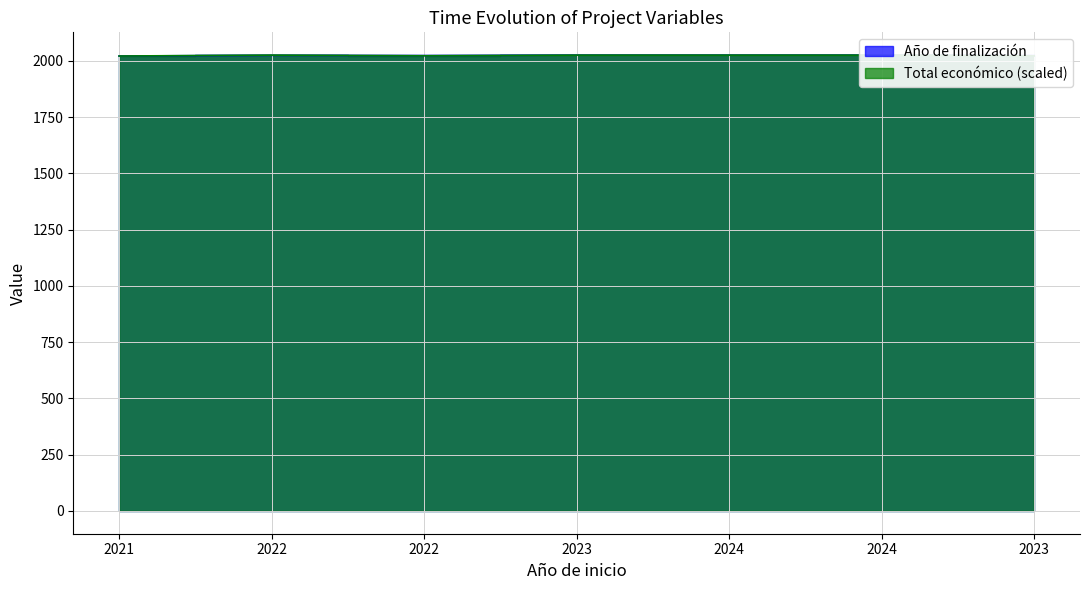

At how many categories does at least one series exceed 2024?

4